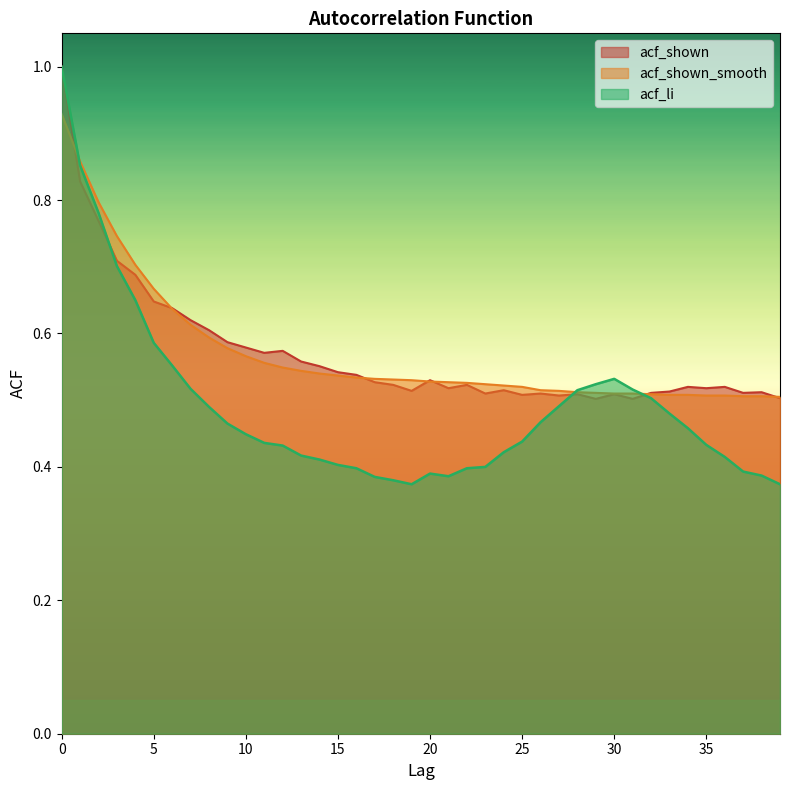

List the labels in order of acf_shown_smooth value, smallest first.

39, 37, 38, 35, 36, 33, 34, 32, 30, 31, 29, 28, 27, 26, 25, 24, 23, 22, 21, 20, 19, 18, 17, 16, 15, 14, 13, 12, 11, 10, 9, 8, 7, 6, 5, 4, 3, 2, 1, 0